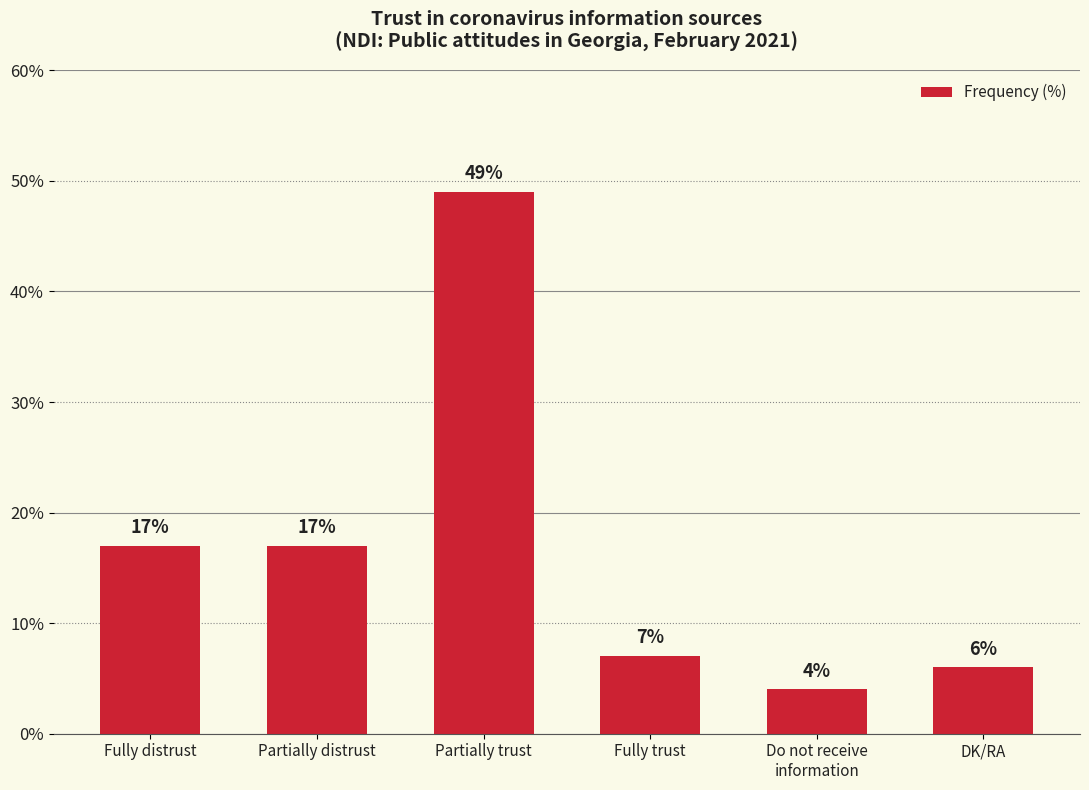

The value at Do not receive
information is 4. True or false?

True